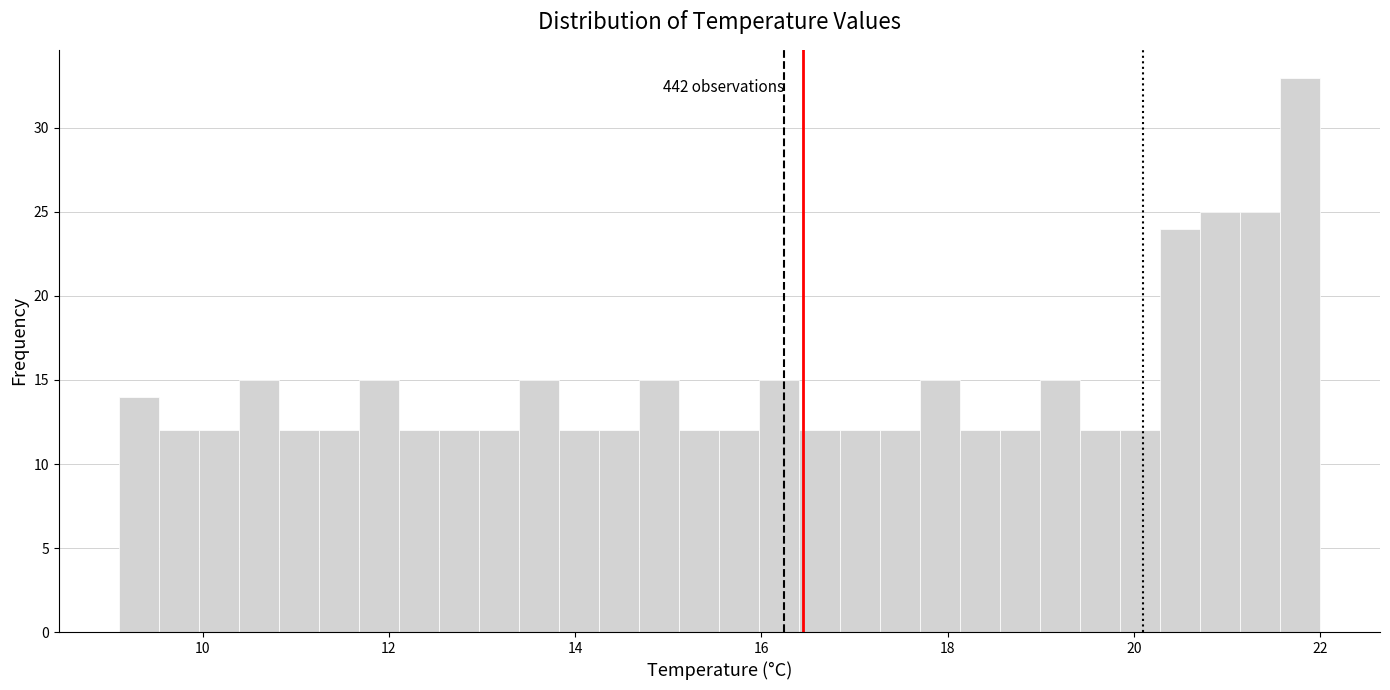

Around what value on the x-axis is the tallest bar? Give the approximate position of its centre, as read against the axis.

21.8